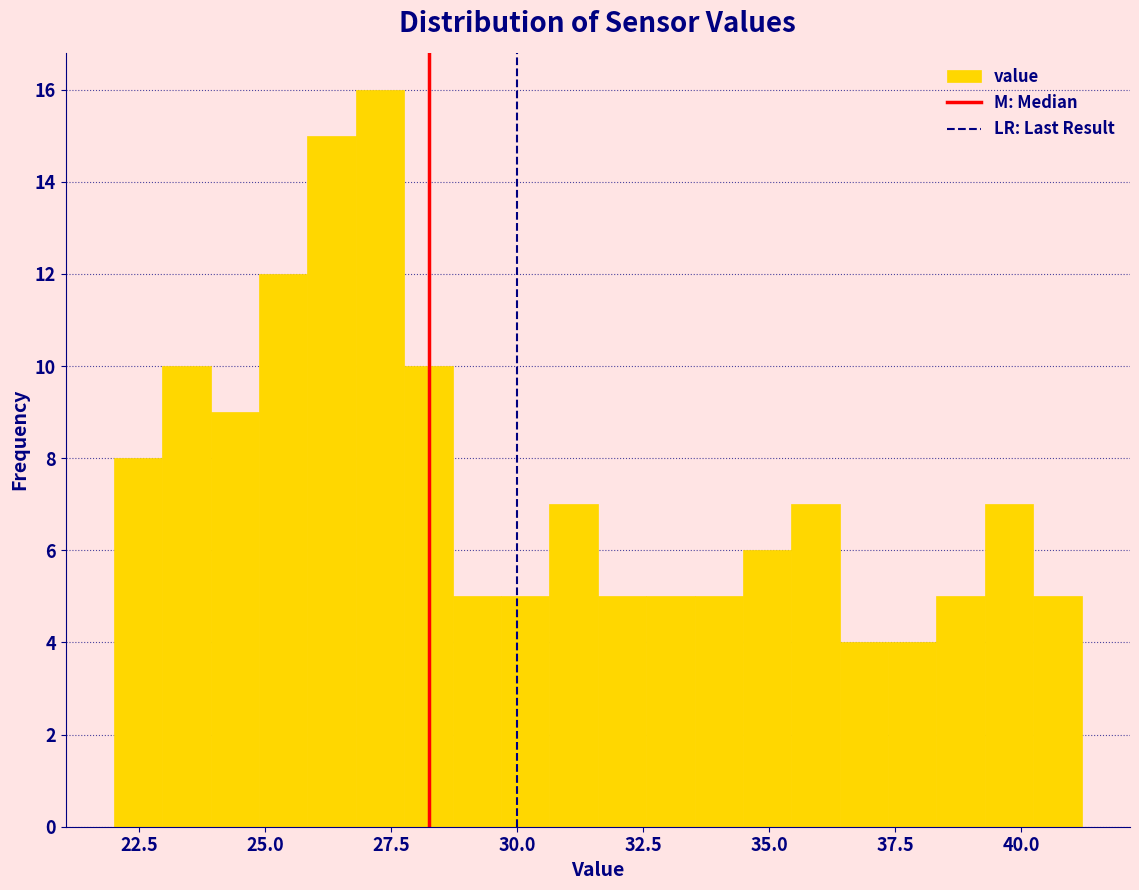

Around what value on the x-axis is the tallest bar? Give the approximate position of its centre, as read against the axis.

27.5